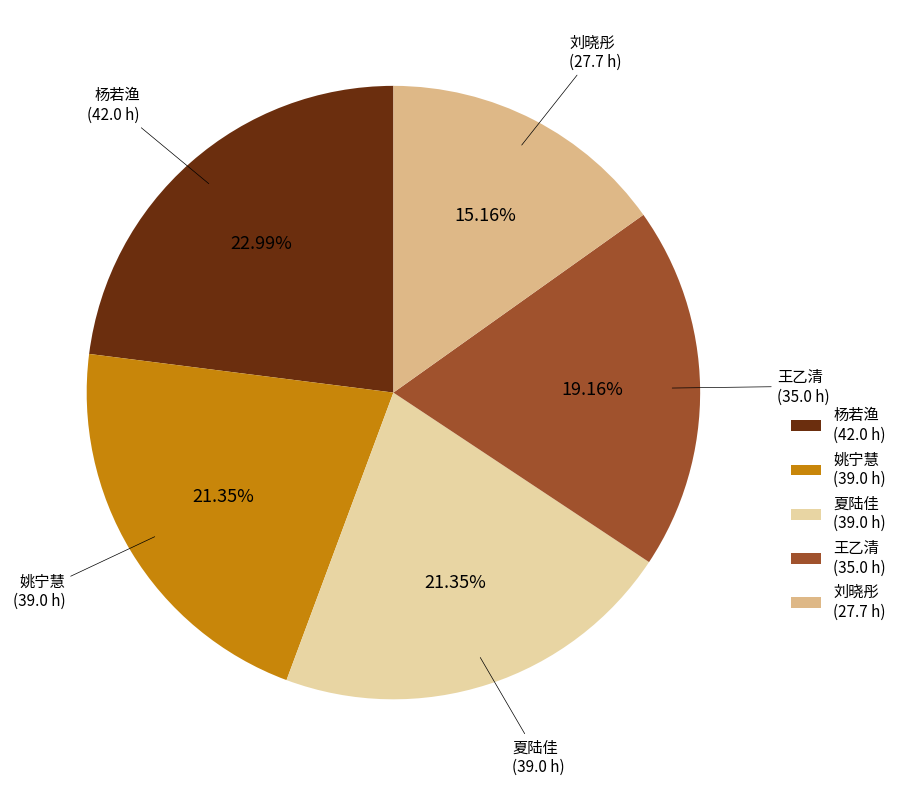

Which category has the biggest portion of the pie?

杨若渔 (42.0 h)